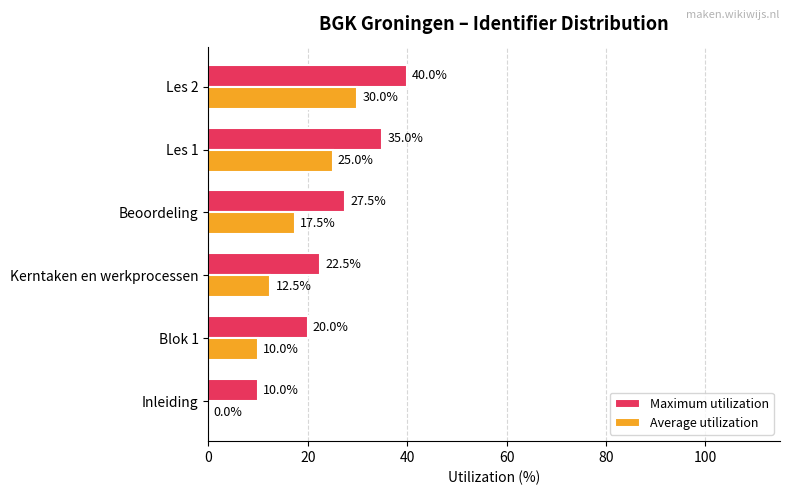

Which series has the largest total across all categories?

Maximum utilization